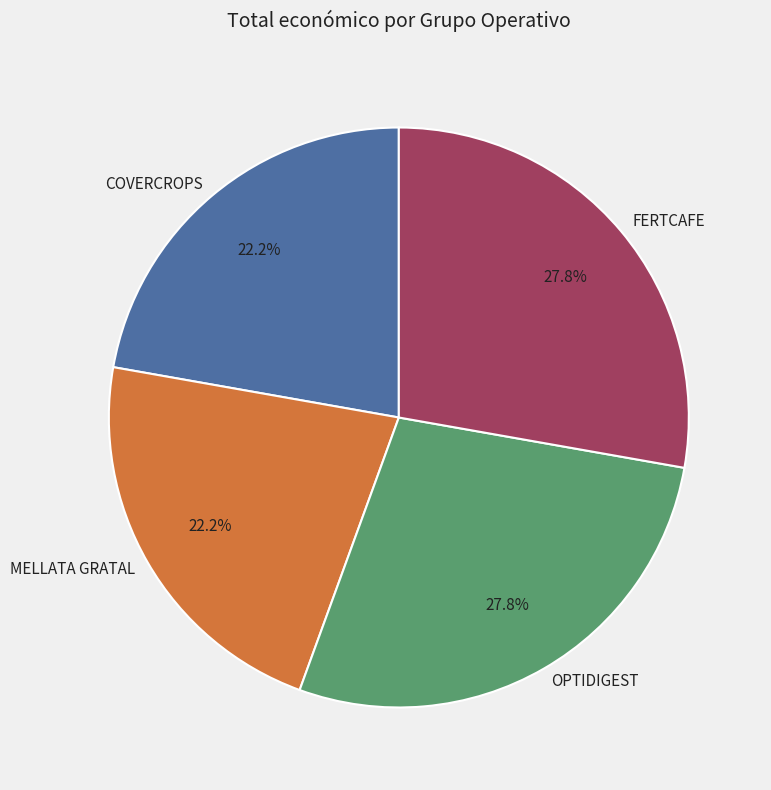

To the nearest percent, what is the difference between the OPTIDIGEST and COVERCROPS slice percentages?

6%